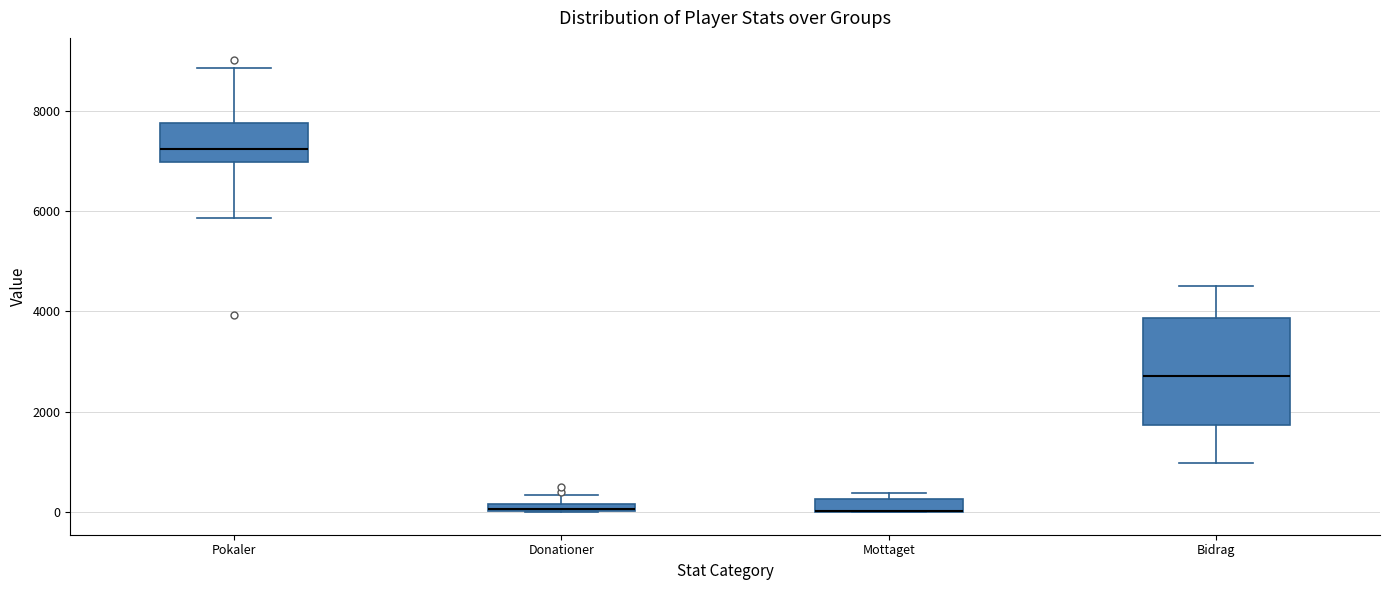

Which box is the tallest, from its lower edge to its upper edge?

Bidrag